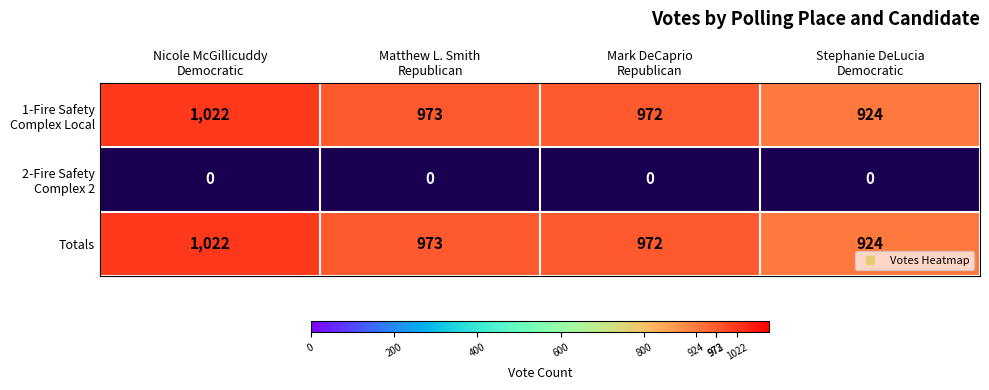

Which category has the highest value across all series?

Nicole McGillicuddy
Democratic